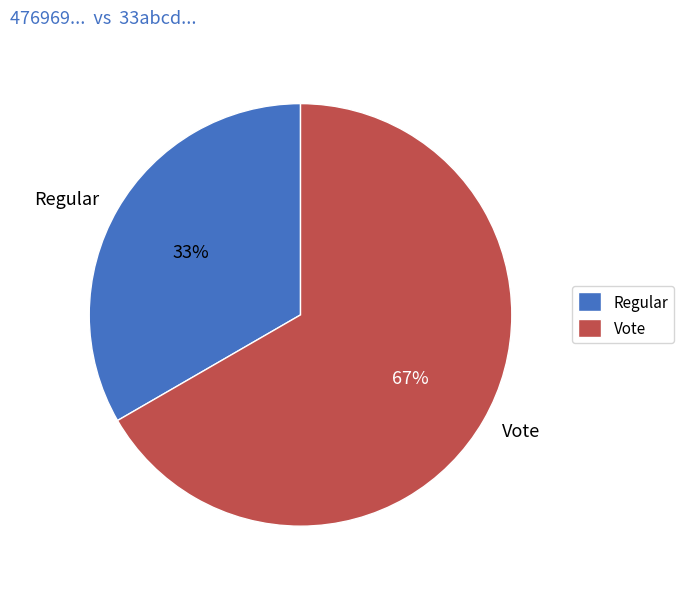

To the nearest percent, what portion does Vote represent?

67%